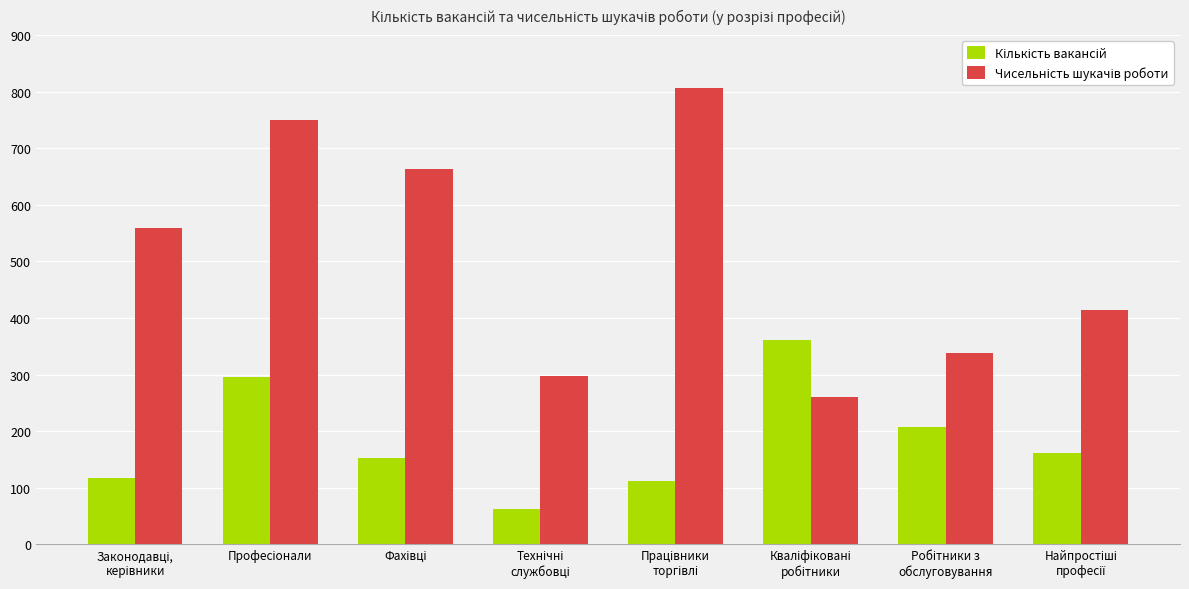

What is the greatest value displayed?

807